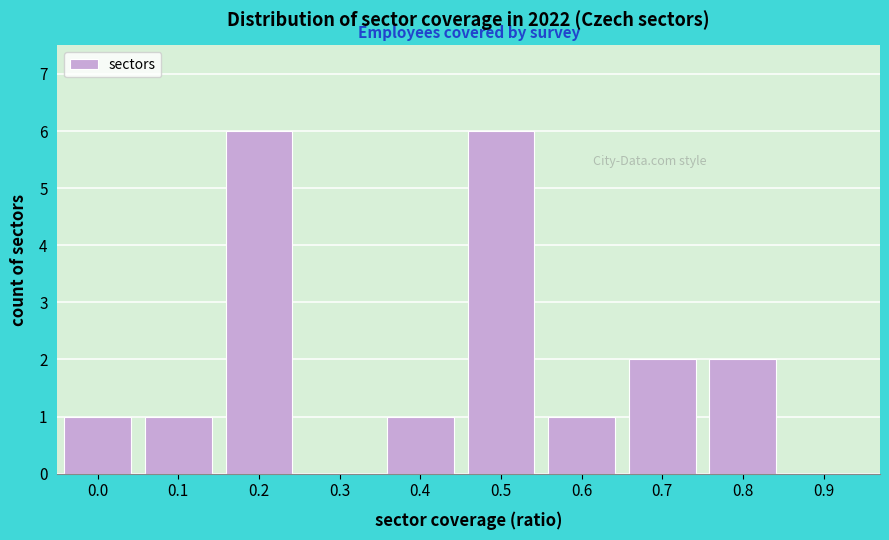

Reading left to right, what are all the values shown in this chart?

0.0=1	0.1=1	0.2=6	0.3=0	0.4=1	0.5=6	0.6=1	0.7=2	0.8=2	0.9=0